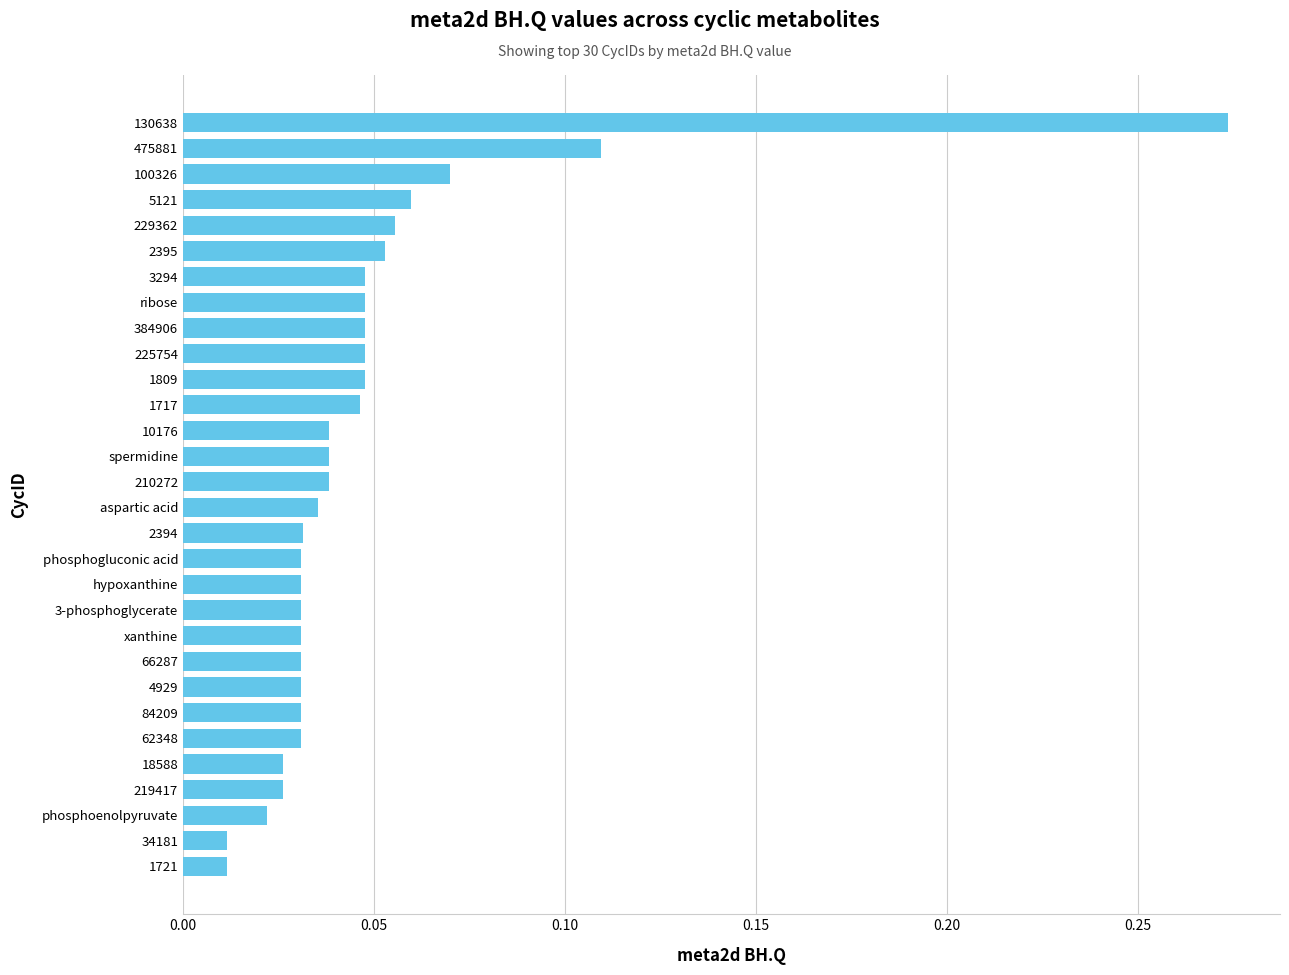

Which category has the highest value across all series?

130638